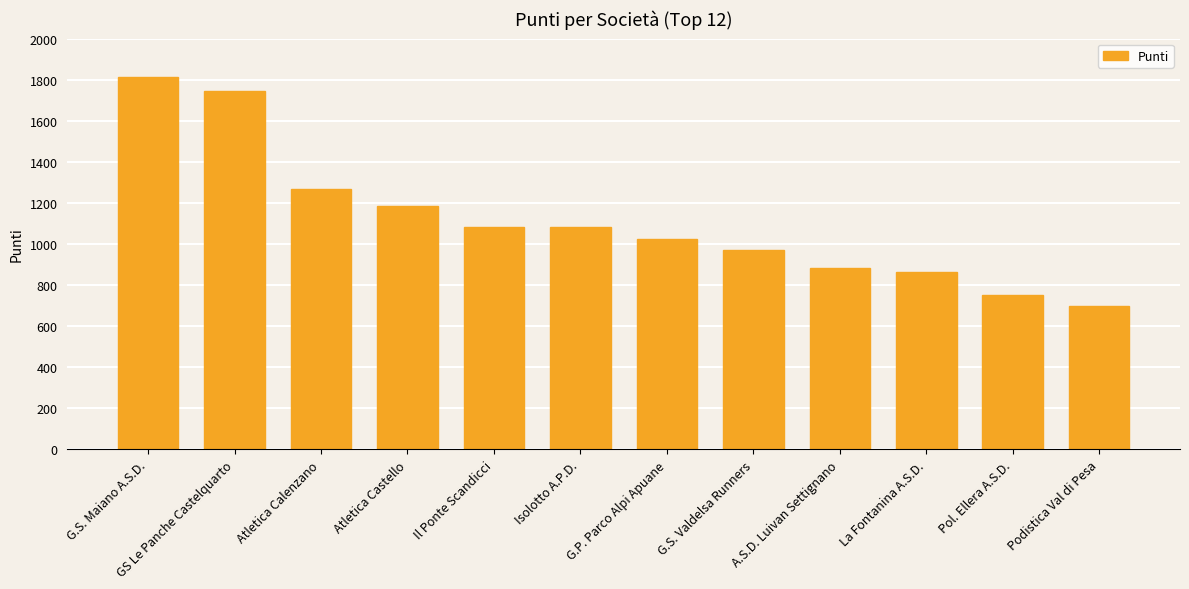

What position from the right is G.S. Maiano A.S.D.?

12